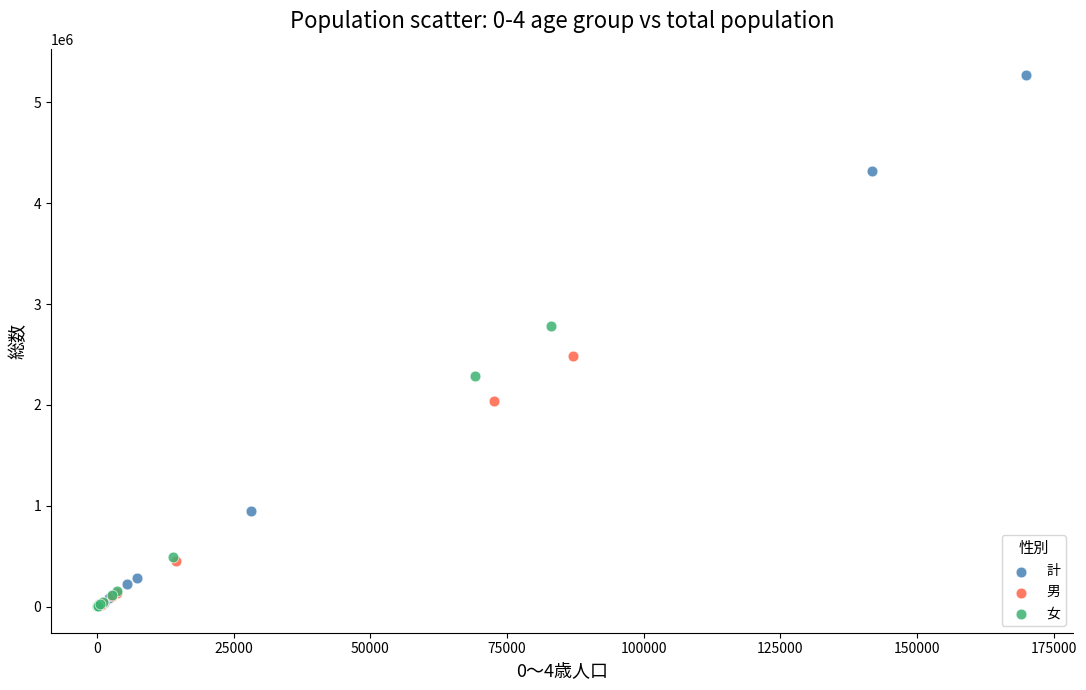

Which series has the largest Y range (max minus min)?

計